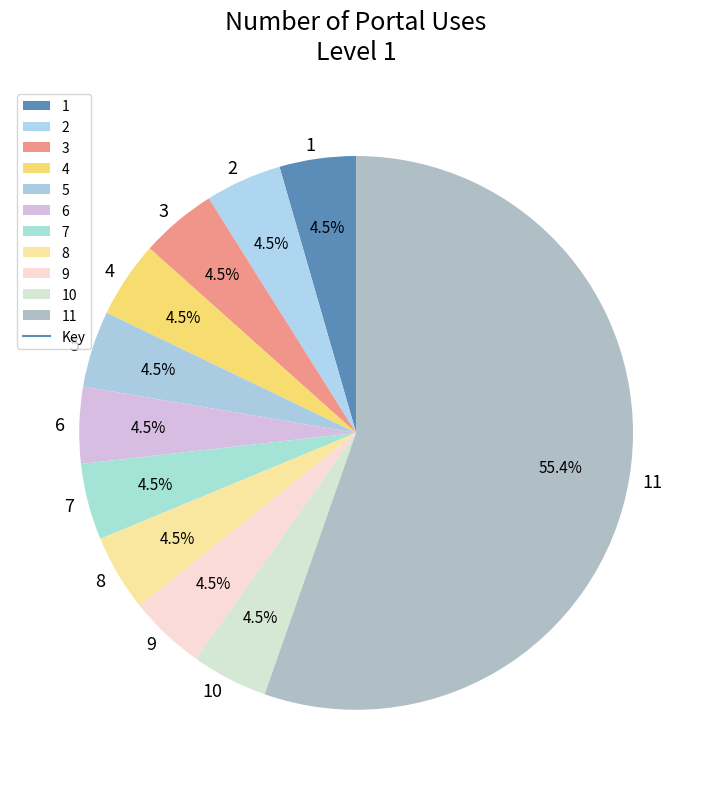

To the nearest percent, what is the difference between the largest and smallest slice percentages?

51%